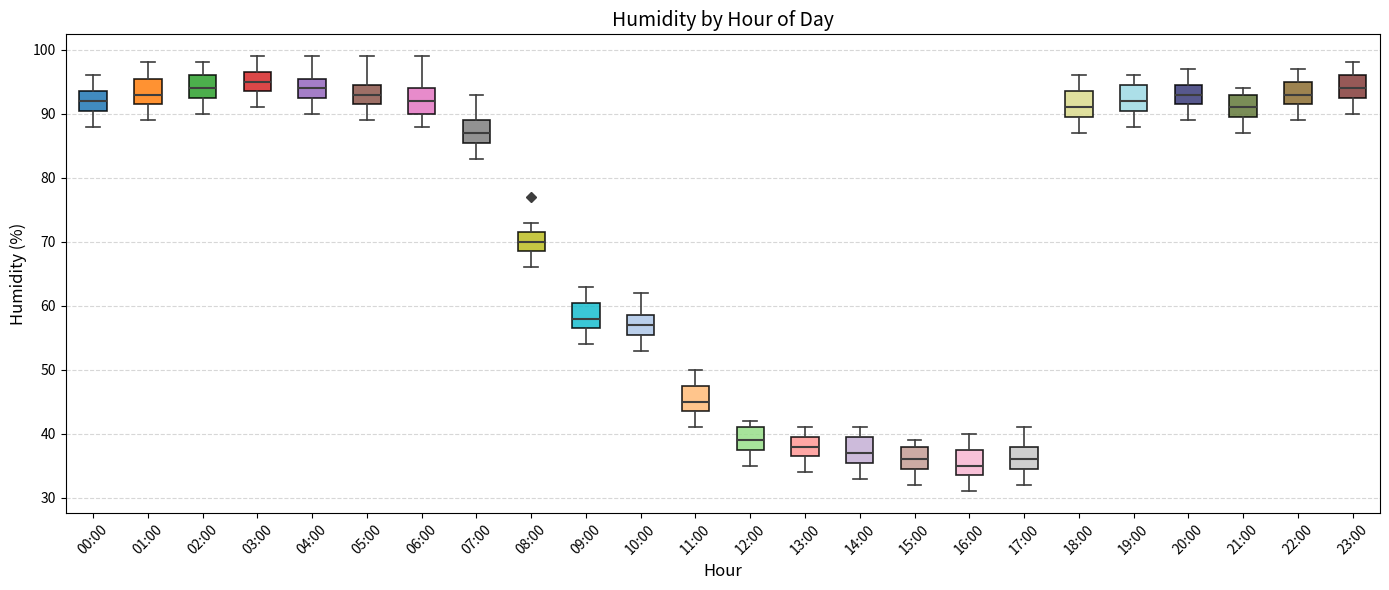

Reading left to right, read every box against the y-axis: the position of its median line, the range the box covers, and the ends of its whiskers. The values are not printed on the chart, so give them approximately, as read against the axis.

00:00: median 92, box 91 to 94, whiskers 88 to 96
01:00: median 93, box 92 to 96, whiskers 89 to 98
02:00: median 94, box 93 to 96, whiskers 90 to 98
03:00: median 95, box 94 to 97, whiskers 91 to 99
04:00: median 94, box 93 to 96, whiskers 90 to 99
05:00: median 93, box 92 to 95, whiskers 89 to 99
06:00: median 92, box 90 to 94, whiskers 88 to 99
07:00: median 87, box 86 to 89, whiskers 83 to 93
08:00: median 70, box 69 to 72, whiskers 66 to 73
09:00: median 58, box 57 to 61, whiskers 54 to 63
10:00: median 57, box 56 to 59, whiskers 53 to 62
11:00: median 45, box 44 to 48, whiskers 41 to 50
12:00: median 39, box 38 to 41, whiskers 35 to 42
13:00: median 38, box 37 to 40, whiskers 34 to 41
14:00: median 37, box 36 to 40, whiskers 33 to 41
15:00: median 36, box 35 to 38, whiskers 32 to 39
16:00: median 35, box 34 to 38, whiskers 31 to 40
17:00: median 36, box 35 to 38, whiskers 32 to 41
18:00: median 91, box 90 to 94, whiskers 87 to 96
19:00: median 92, box 91 to 95, whiskers 88 to 96
20:00: median 93, box 92 to 95, whiskers 89 to 97
21:00: median 91, box 90 to 93, whiskers 87 to 94
22:00: median 93, box 92 to 95, whiskers 89 to 97
23:00: median 94, box 93 to 96, whiskers 90 to 98